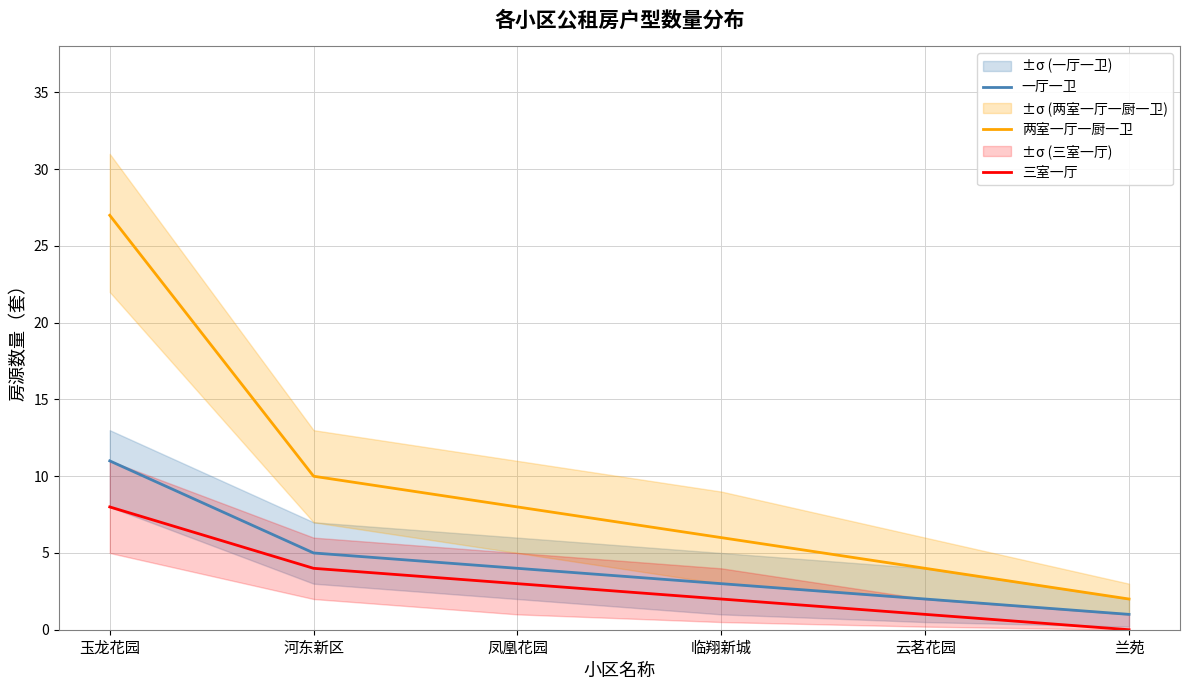

List the series in order of their overall mean, lowest first.

三室一厅, 一厅一卫, 两室一厅一厨一卫